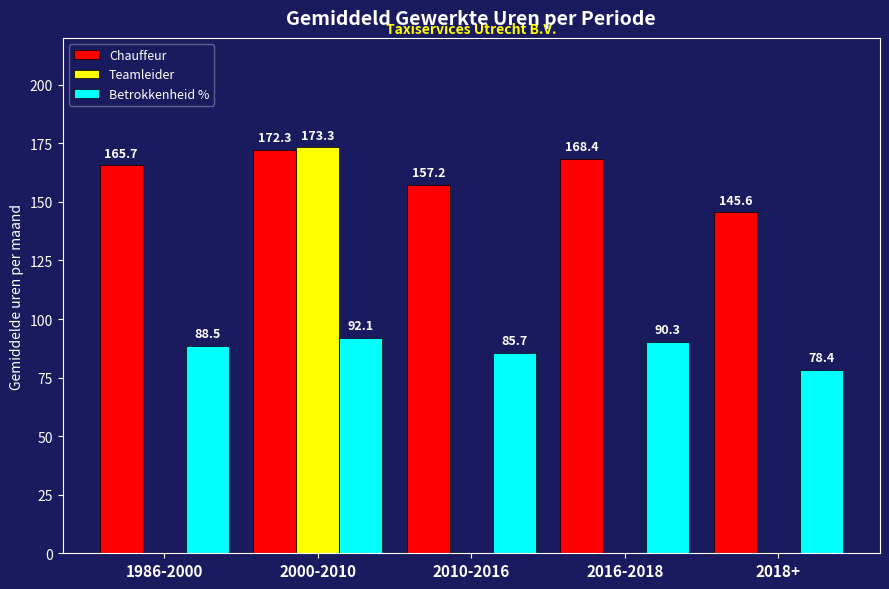

Reading left to right, list all the values displayed in this chart.

Chauffeur: 1986-2000=165.7	2000-2010=172.3	2010-2016=157.2	2016-2018=168.4	2018+=145.6
Teamleider: 1986-2000=0.0	2000-2010=173.3	2010-2016=0.0	2016-2018=0.0	2018+=0.0
Betrokkenheid %: 1986-2000=88.5	2000-2010=92.1	2010-2016=85.7	2016-2018=90.3	2018+=78.4